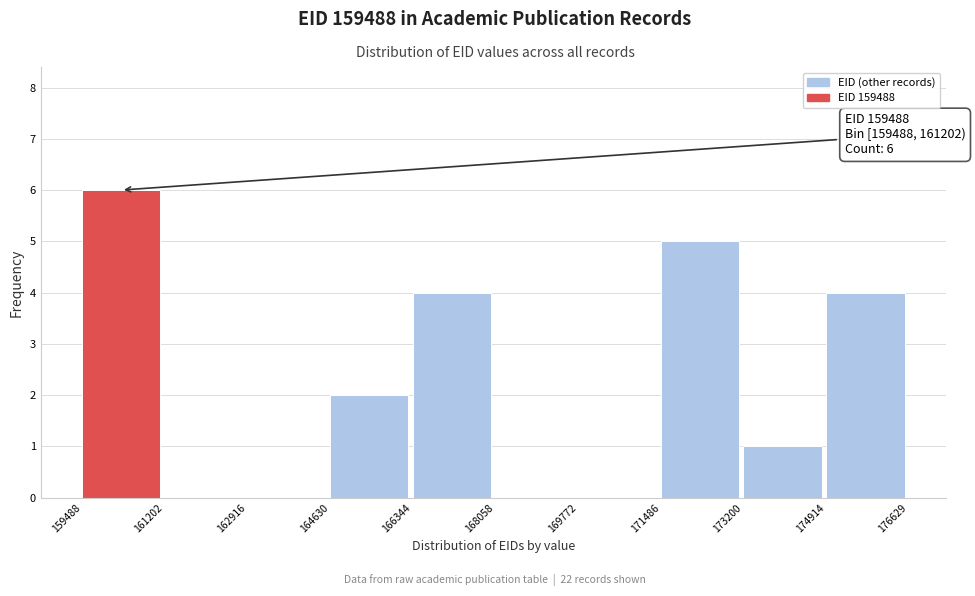

Over which range of the x-axis is the bar tallest?

159488 to 161202